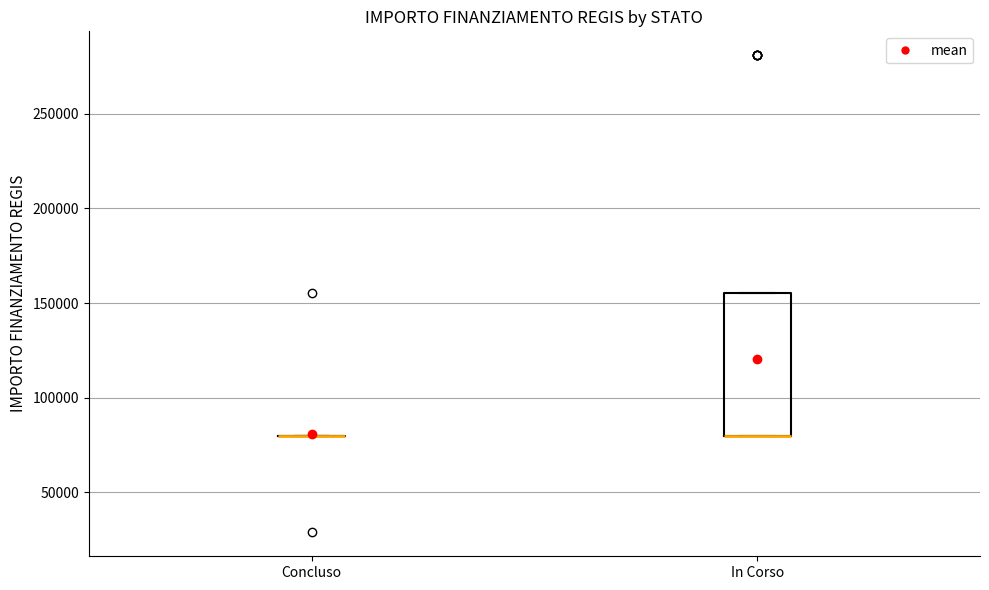

Reading left to right, read every box against the y-axis: the position of its median line, the range the box covers, and the ends of its whiskers. The values are not printed on the chart, so give them approximately, as read against the axis.

Concluso: box collapsed to a line at 80000, whiskers 80000 to 80000
In Corso: median 80000 (drawn on the box's lower edge), box 80000 to 155000, whiskers 80000 to 155000